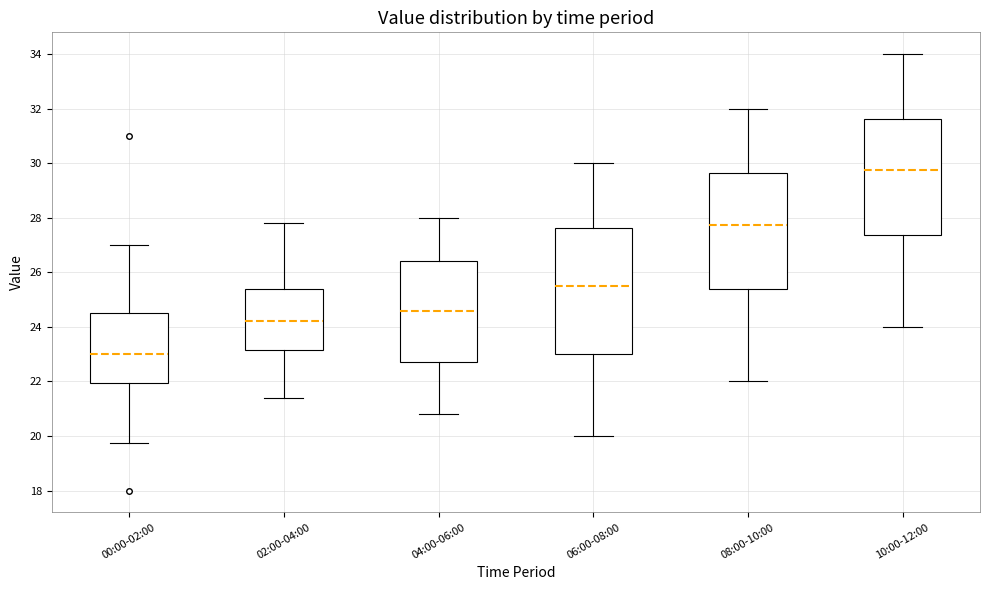

Reading left to right, transcribe this box plot: for each box, give where its median line is, the range the box spans, and where its two whiskers end, as read against the y-axis. The values are not printed on the chart, so give them approximately, as read against the axis.

00:00-02:00: median 23.0, box 22.0 to 24.6, whiskers 19.8 to 27.0
02:00-04:00: median 24.2, box 23.2 to 25.4, whiskers 21.4 to 27.8
04:00-06:00: median 24.6, box 22.8 to 26.4, whiskers 20.8 to 28.0
06:00-08:00: median 25.6, box 23.0 to 27.6, whiskers 20.0 to 30.0
08:00-10:00: median 27.8, box 25.4 to 29.6, whiskers 22.0 to 32.0
10:00-12:00: median 29.8, box 27.4 to 31.6, whiskers 24.0 to 34.0